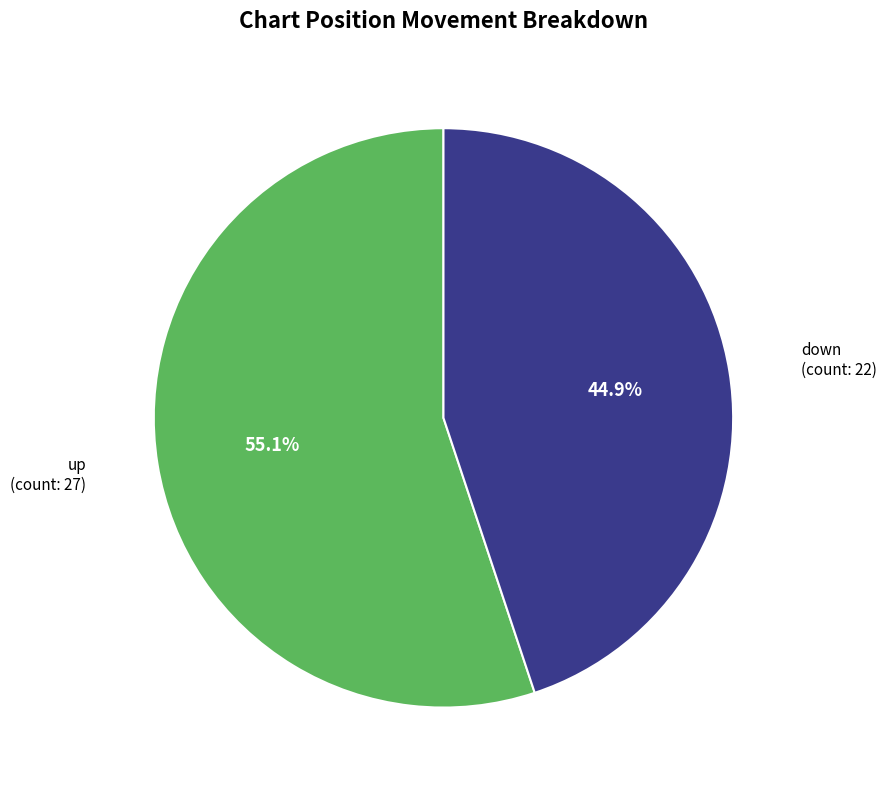

Is there any slice that represents more than half of the pie?

Yes